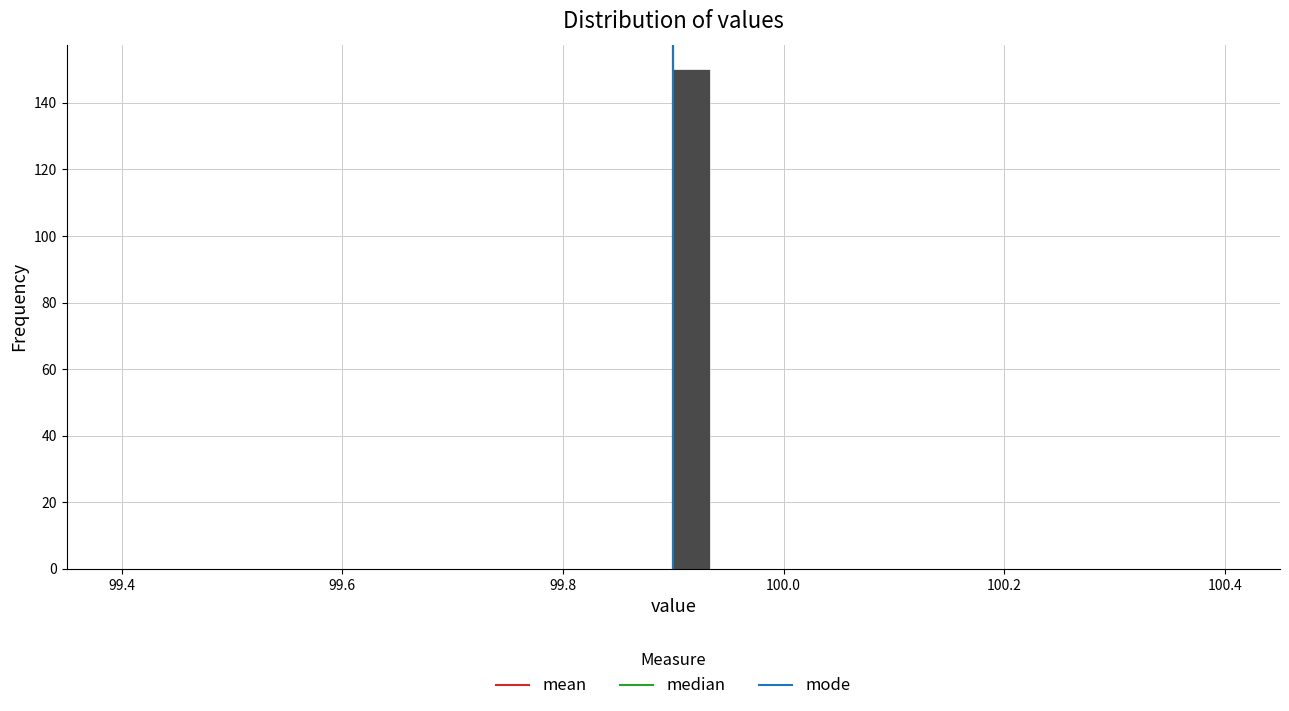

Read against the x-axis, roughly where is the centre of the tallest bar?

99.92